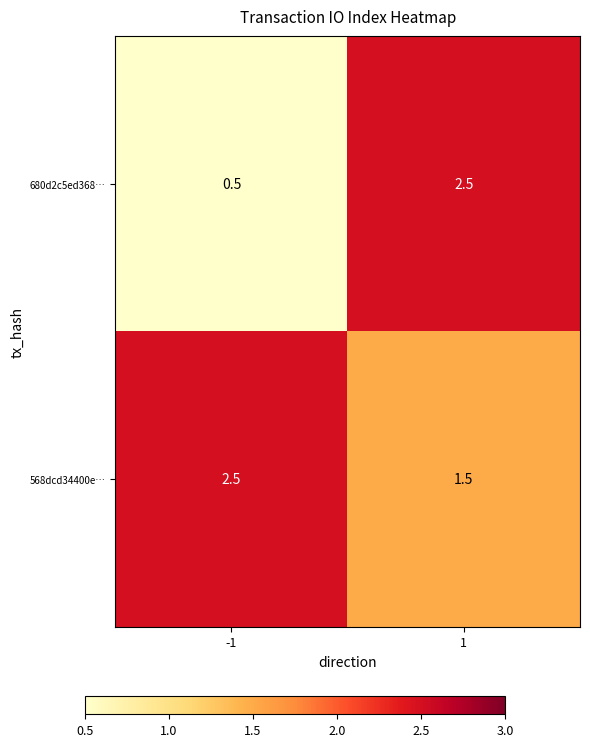

What is the difference between the 568dcd34400e… values at 1 and -1?

1.0